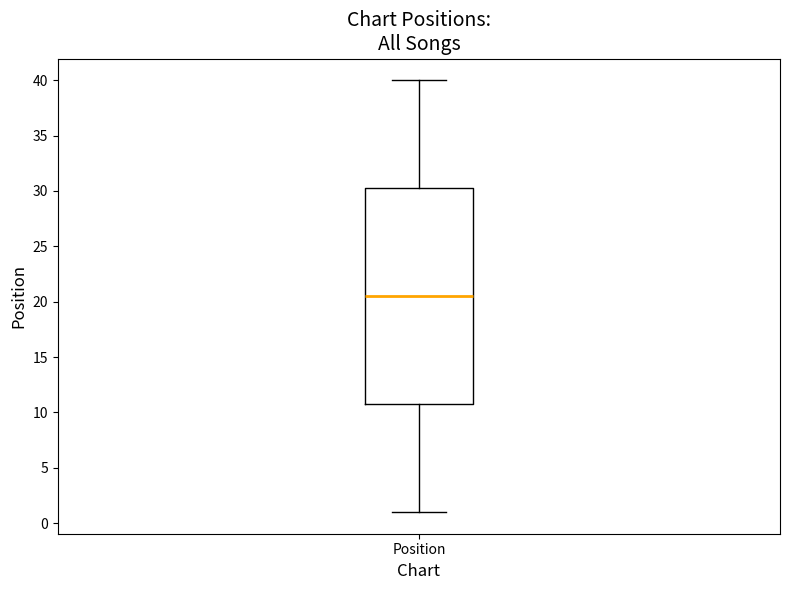

Read this box plot against the y-axis: the position of the median line, the range covered by the box, and the ends of both whiskers. The values are not printed on the chart, so give them approximately, as read against the axis.

median 20.5, box 11.0 to 30.5, whiskers 1.0 to 40.0